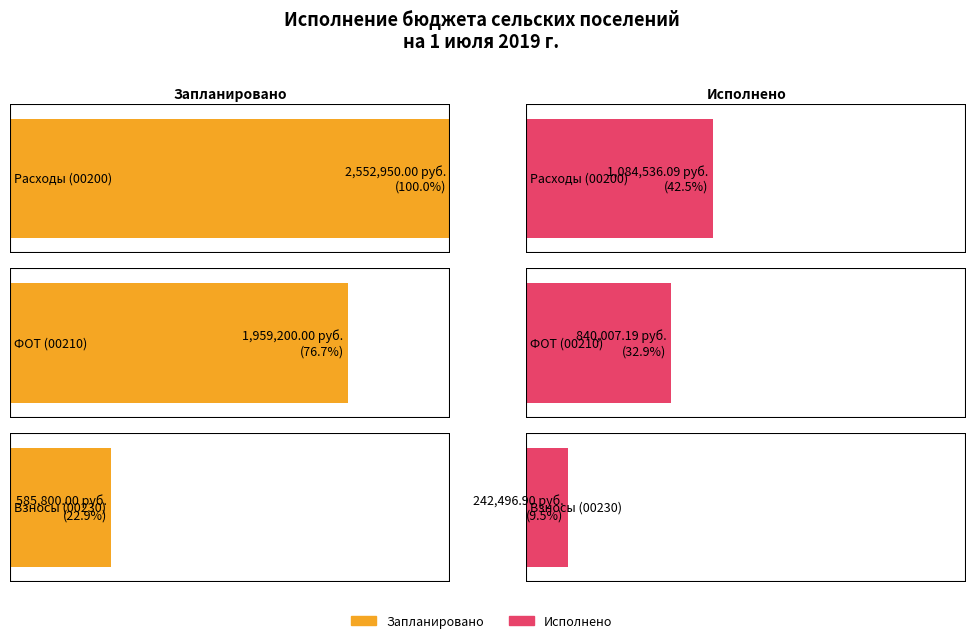

What is the smallest value displayed?

242496.9